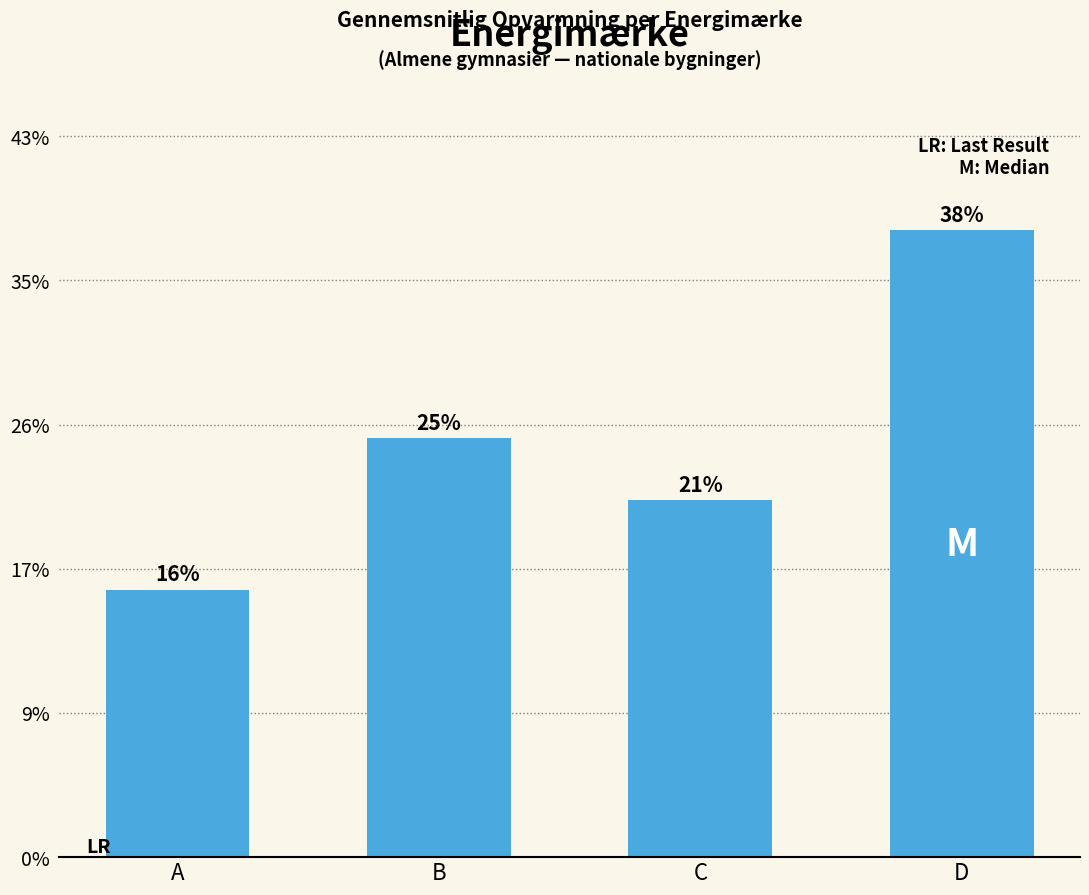

Rank the categories by value from lowest to highest.

A, C, B, D